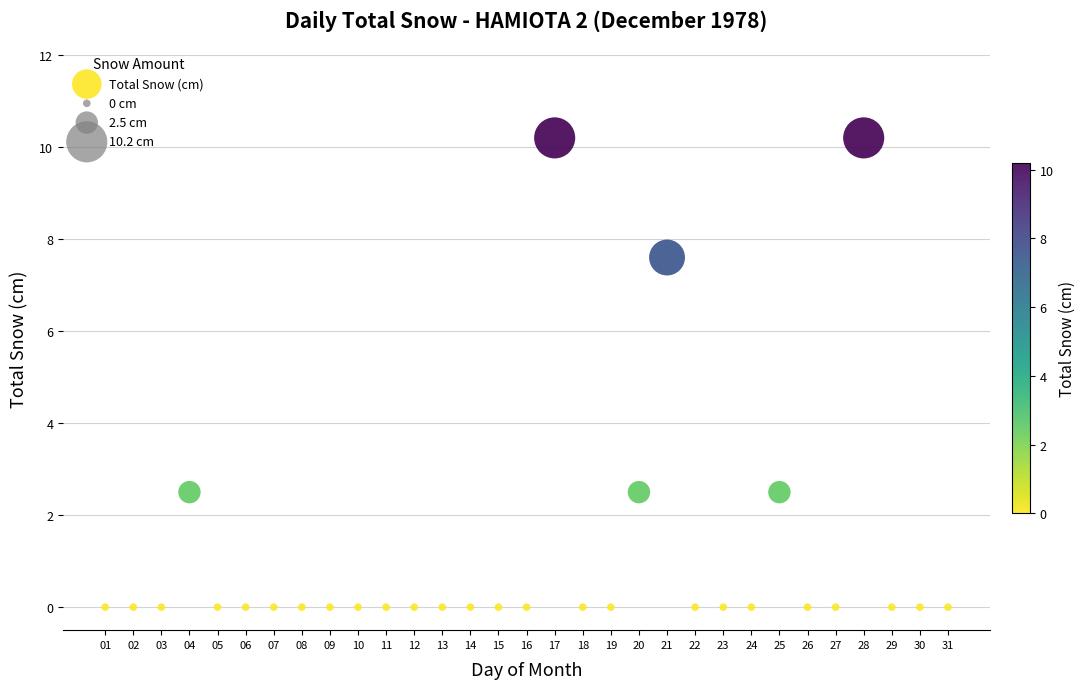

What is the range of X values (max minus min)?

30.0